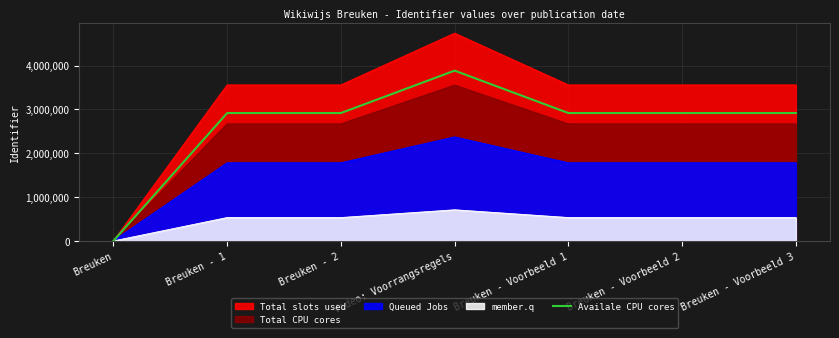

How many categories are shown in the chart?

7